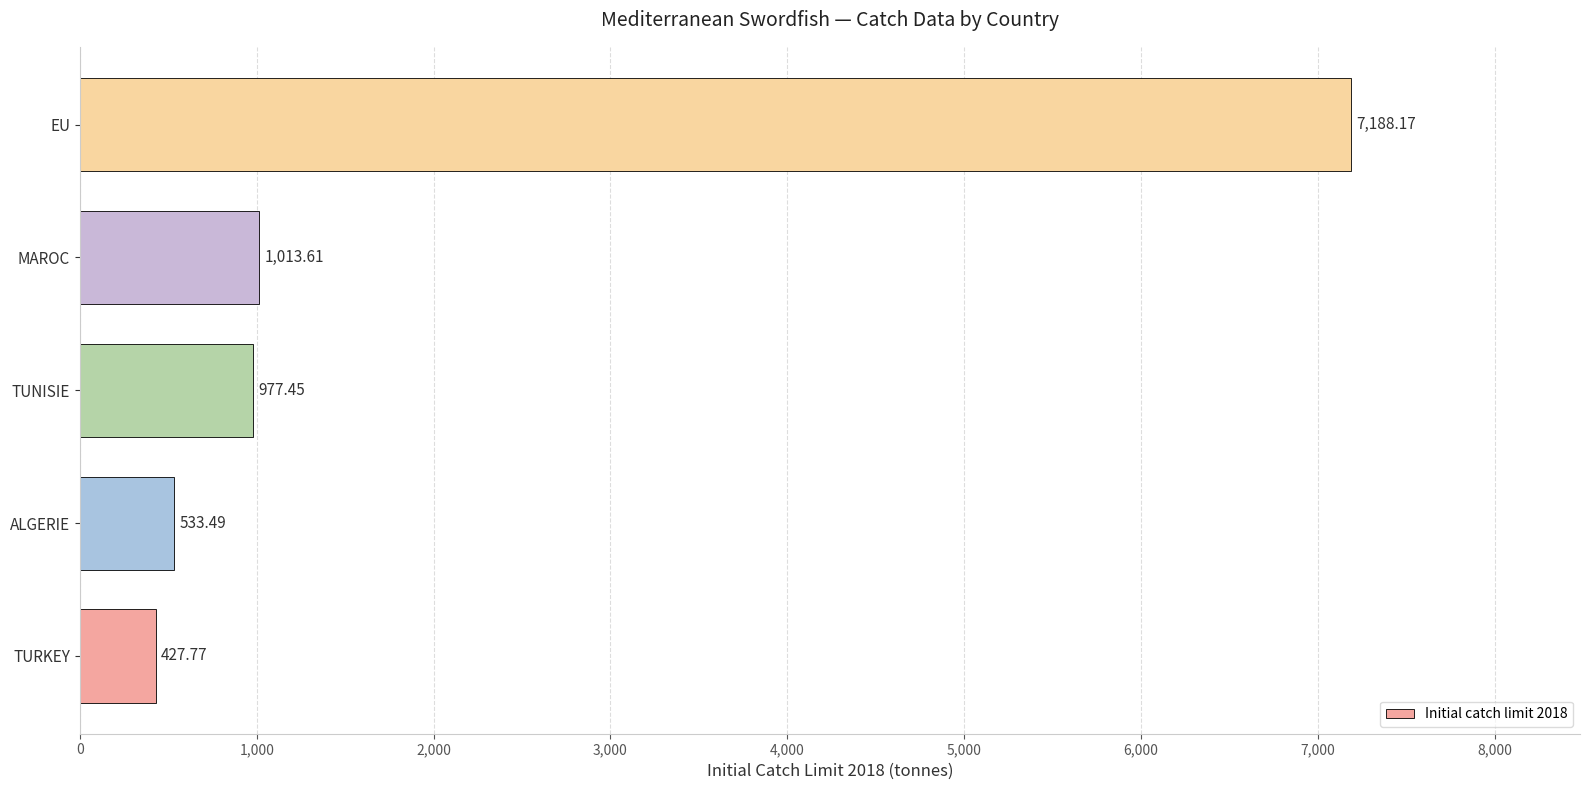

Rank the categories by value from lowest to highest.

TURKEY, ALGERIE, TUNISIE, MAROC, EU